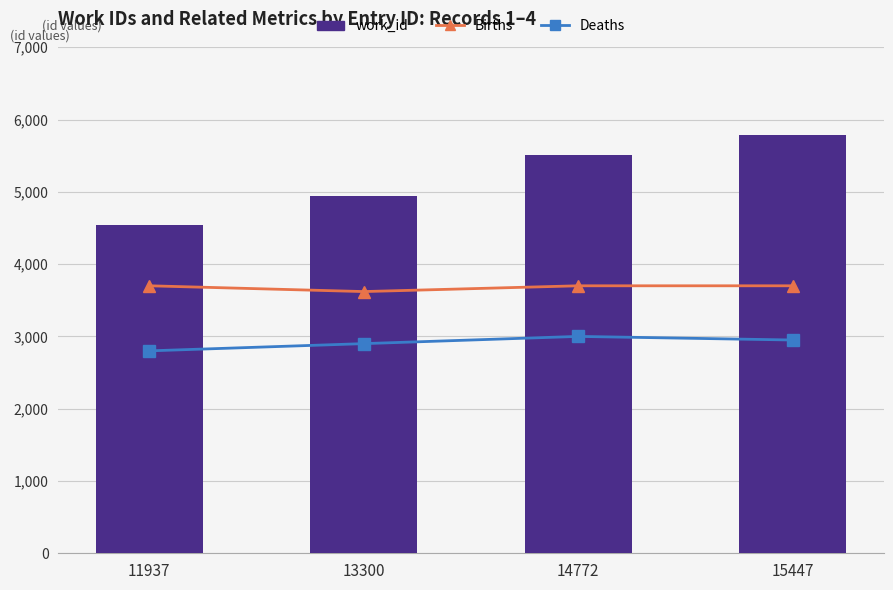

The value of Deaths at 13300 is 2900. True or false?

True